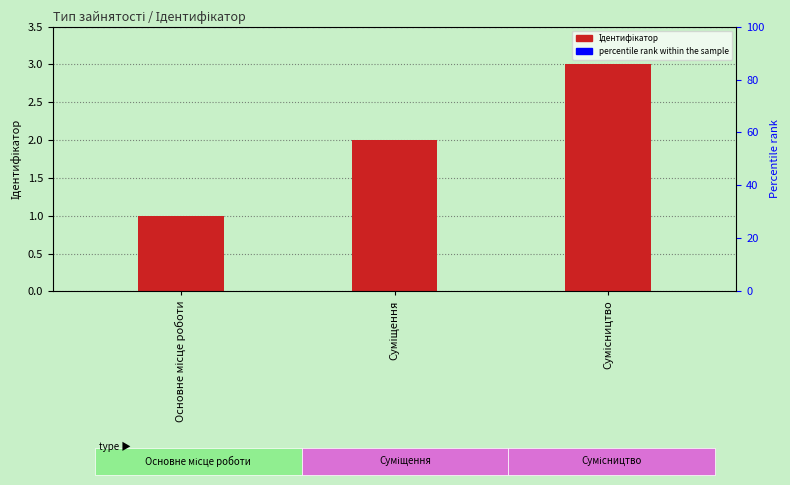

Which category has the lowest value across all series?

Основне місце роботи